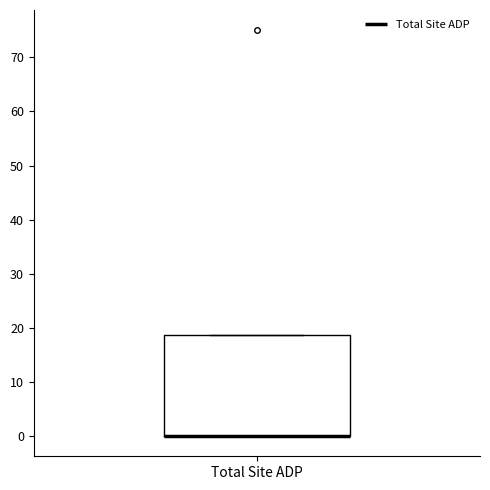

Where is the lower edge of the box for Total Site ADP on the y-axis? The values are not printed on the chart, so give them approximately, as read against the axis.

0